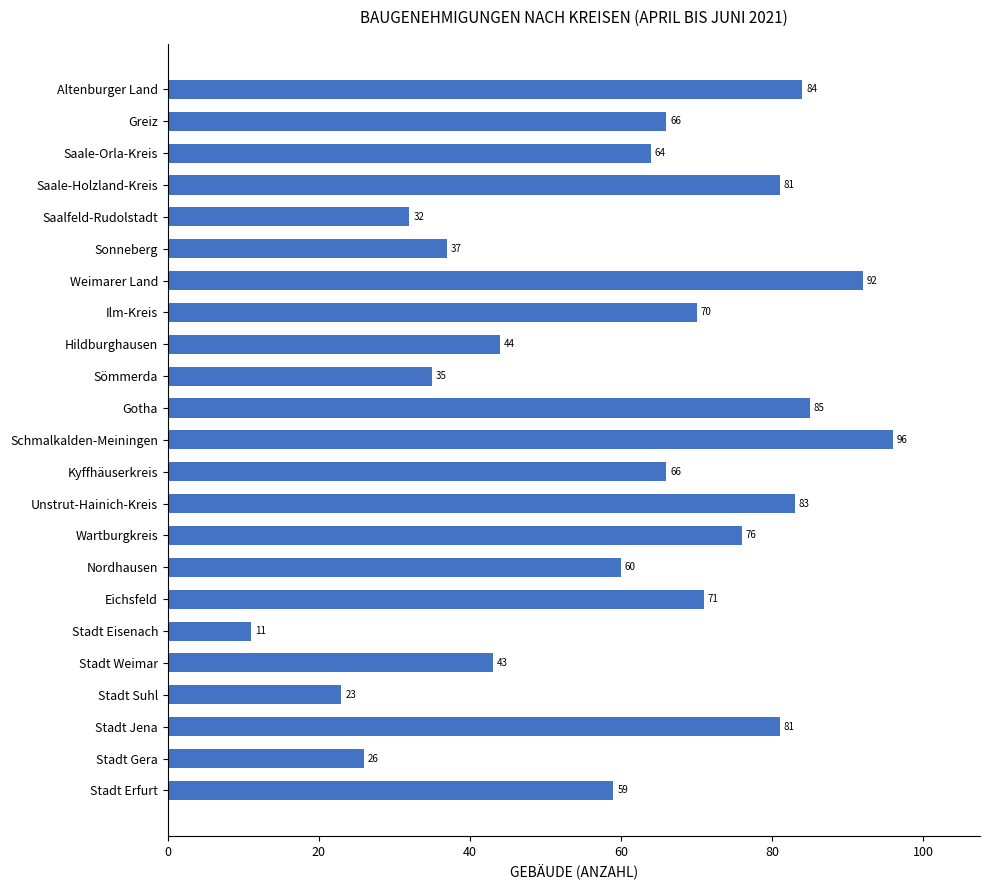

What is the average value?

60